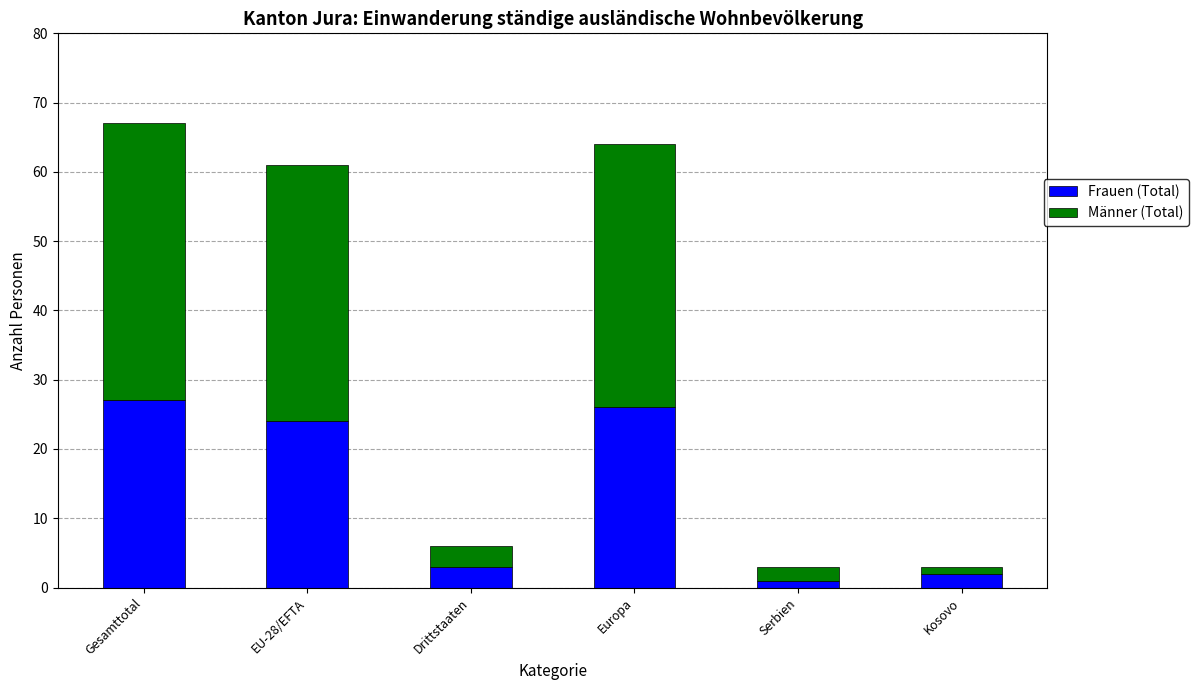

What is the total value across all series at EU-28/EFTA?

61